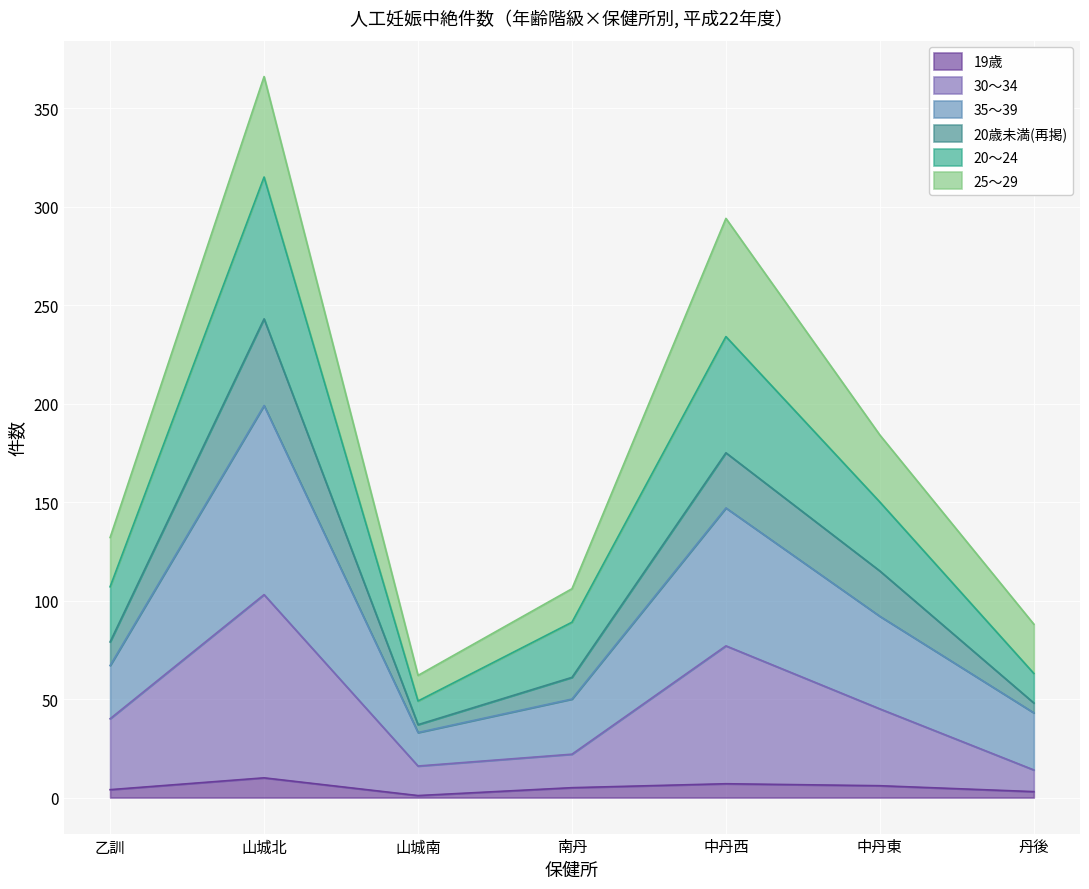

At which category is the sum across all series the highest?

山城北